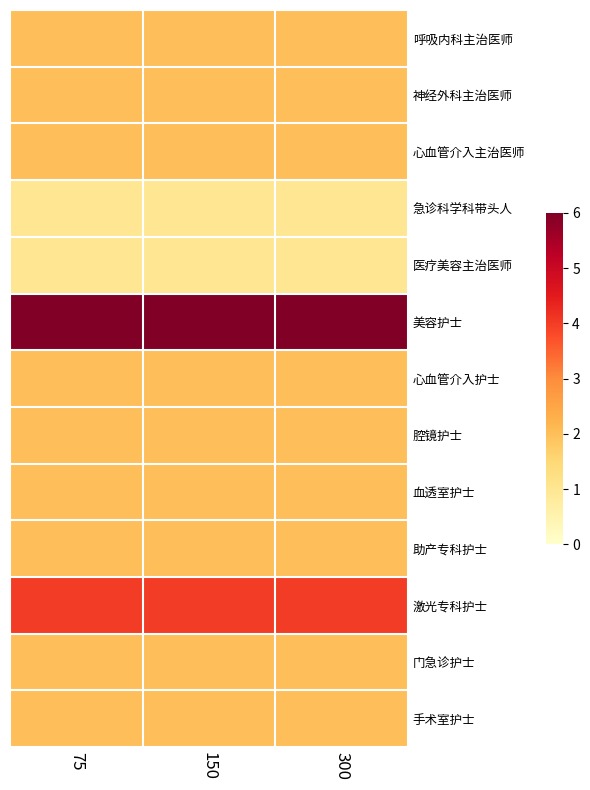

What is the total value across all series at 300?

30